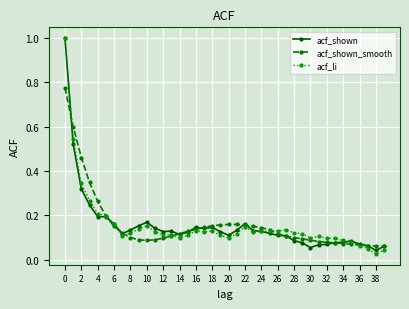

What are all the series names shown in the legend?

acf_shown, acf_shown_smooth, acf_li